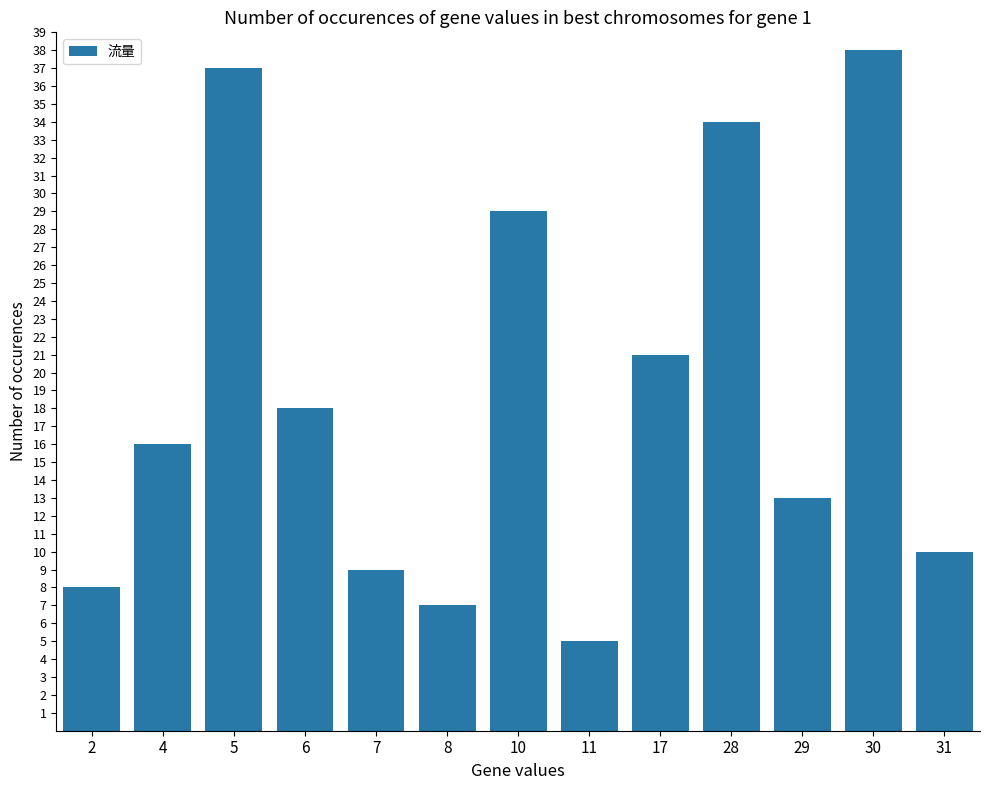

Rank the categories by value from highest to lowest.

30, 5, 28, 10, 17, 6, 4, 29, 31, 7, 2, 8, 11